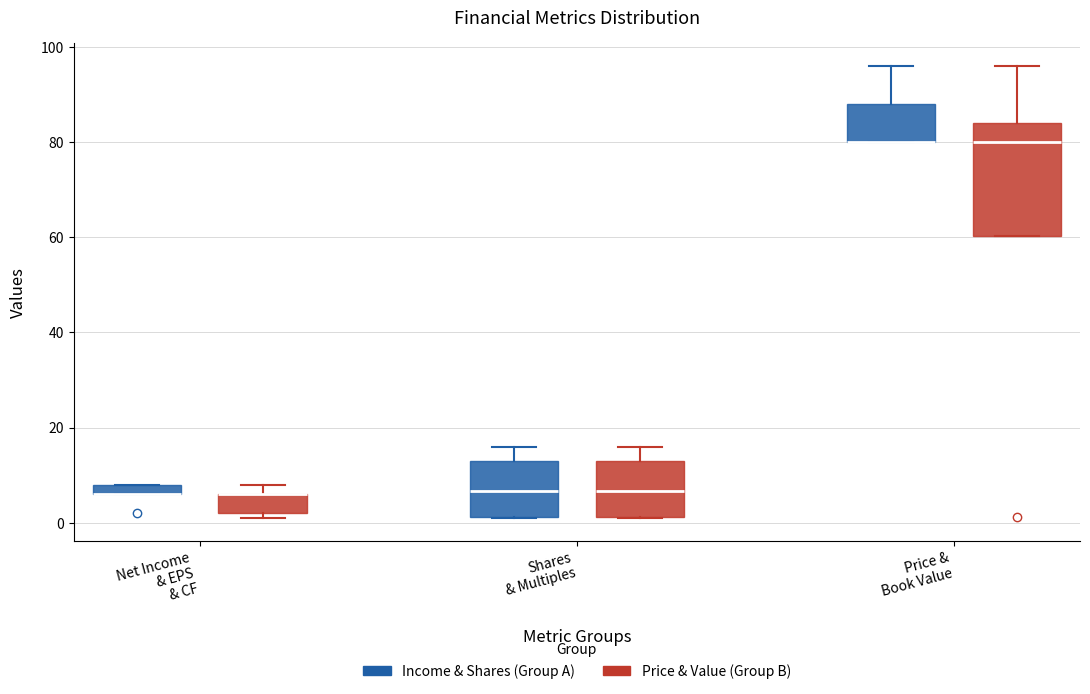

Where is the lower edge of the box for Net Income & EPS & CF (Price & Value (Group B)) on the y-axis? The values are not printed on the chart, so give them approximately, as read against the axis.

2